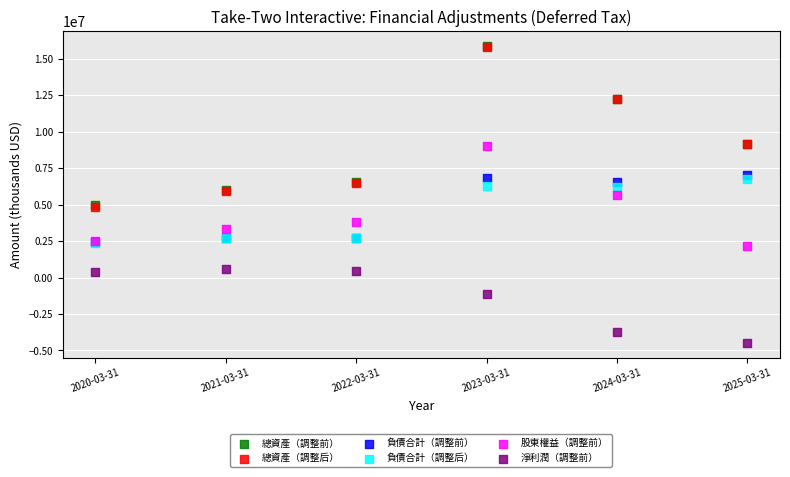

What are all the series names shown in the legend?

總資產（調整前）, 總資產（調整后）, 負債合計（調整前）, 負債合計（調整后）, 股東權益（調整前）, 淨利潤（調整前）